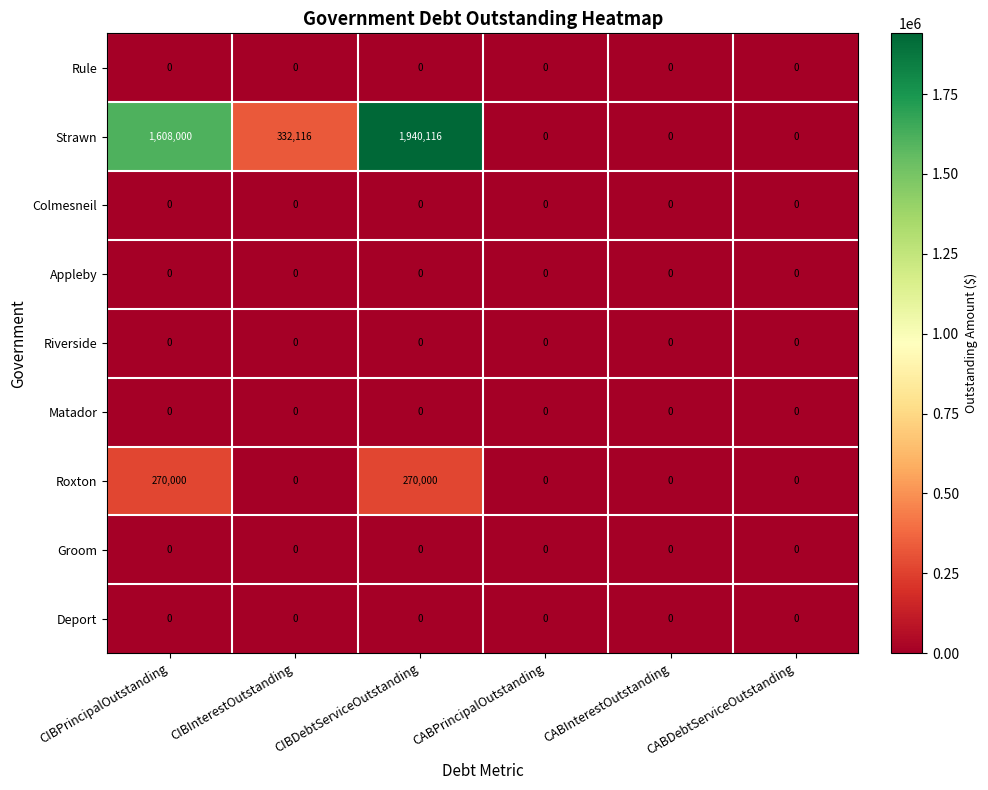

Is it true that Roxton equals 0 at CABInterestOutstanding?

True